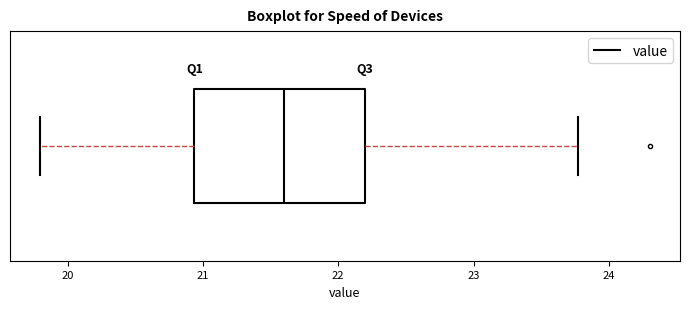

Transcribe this box plot: give where the median line is, the range the box spans, and where the two whiskers end, as read against the x-axis. The values are not printed on the chart, so give them approximately, as read against the axis.

median 21.6, box 20.9 to 22.2, whiskers 19.8 to 23.8